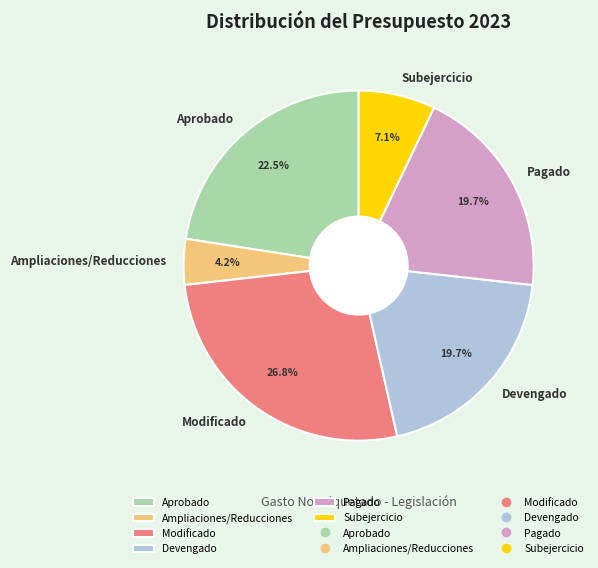

Does Aprobado account for over 50% of the chart?

No